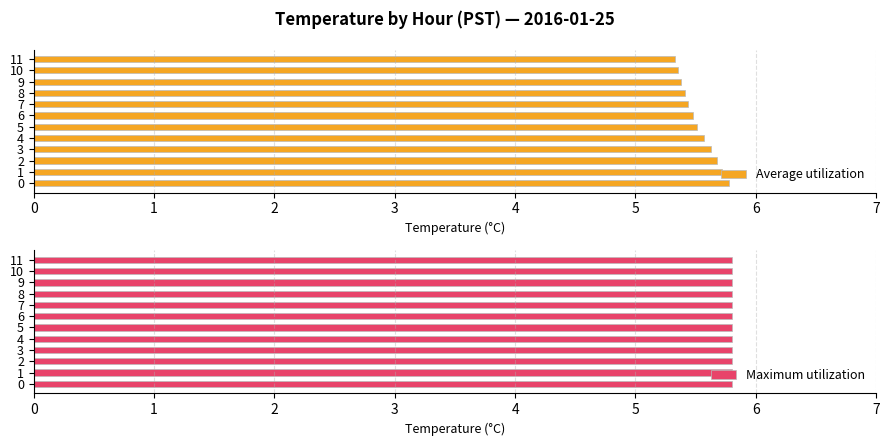

The value of Average utilization at 5 is 7.6. True or false?

False